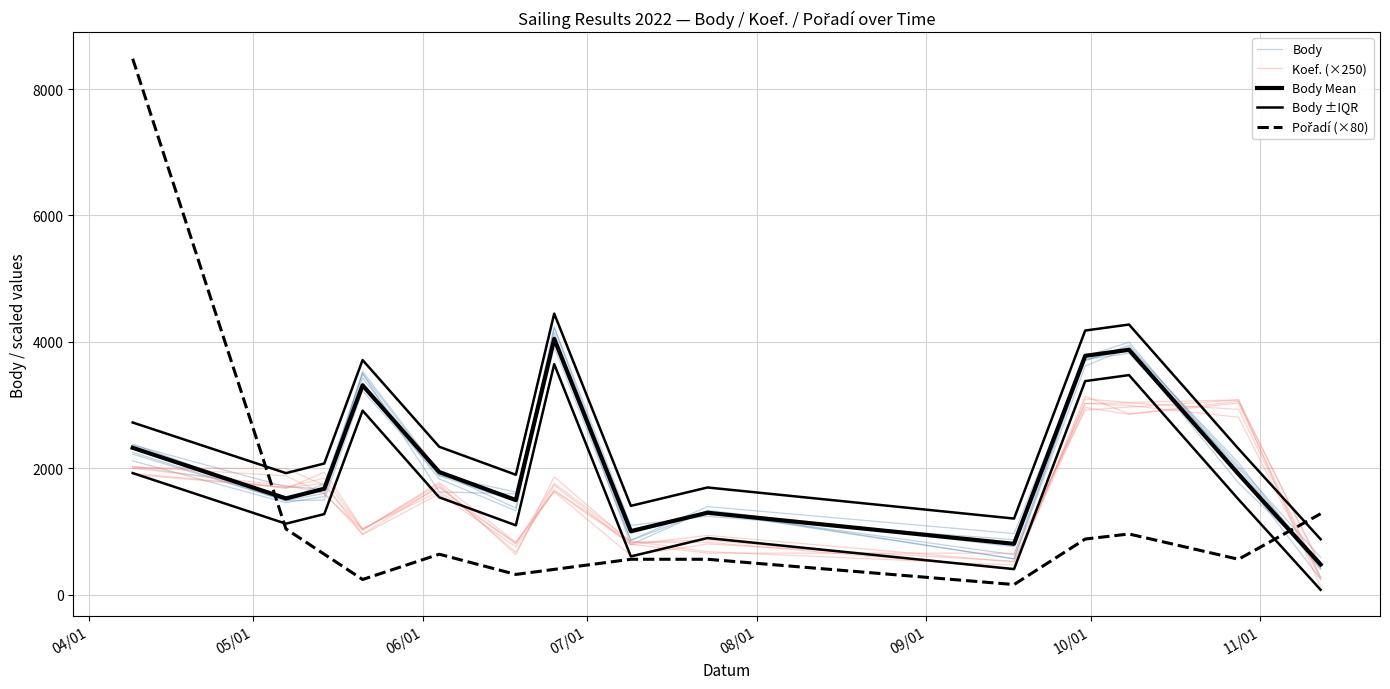

Which label corresponds to the largest value in the chart?

04/01